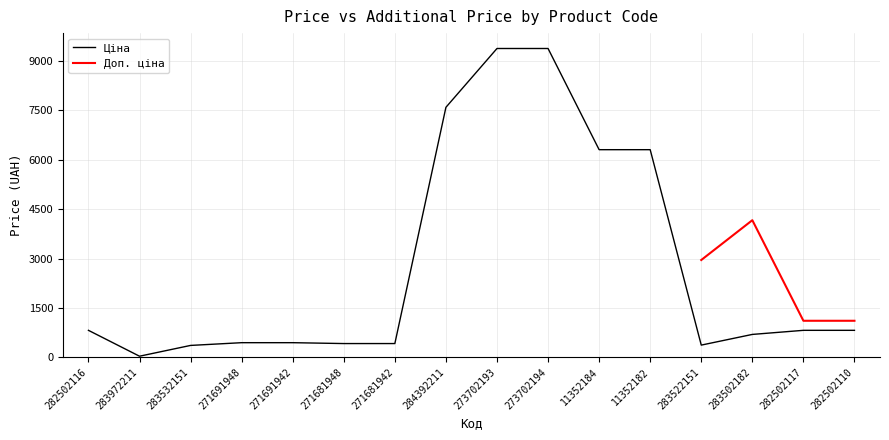

Approximately how many times larger is the value at 284392211 compared to 282502117?

9.3